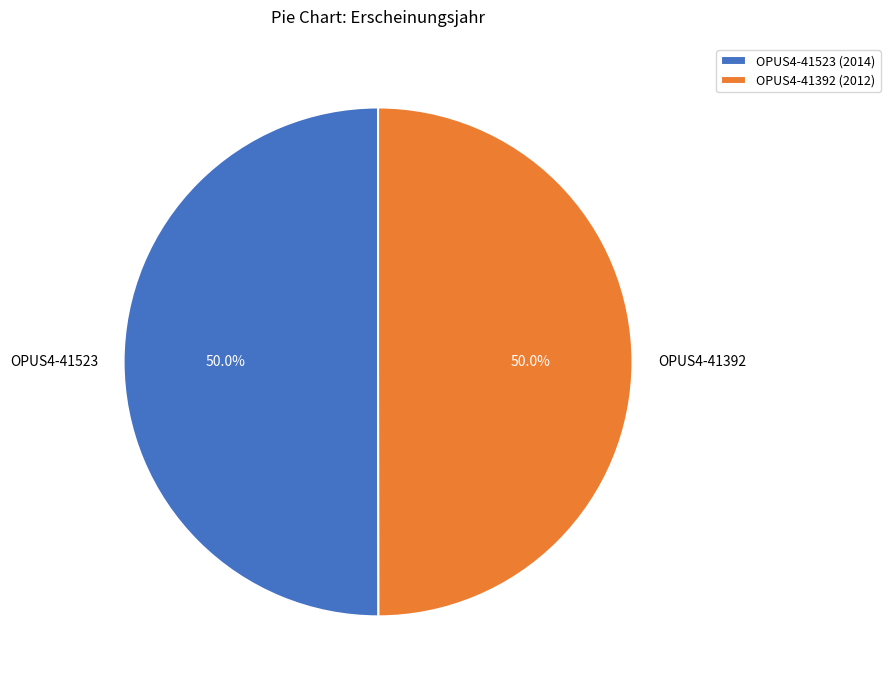

Approximately how many times larger is the value at OPUS4-41523 compared to OPUS4-41392?

1.0